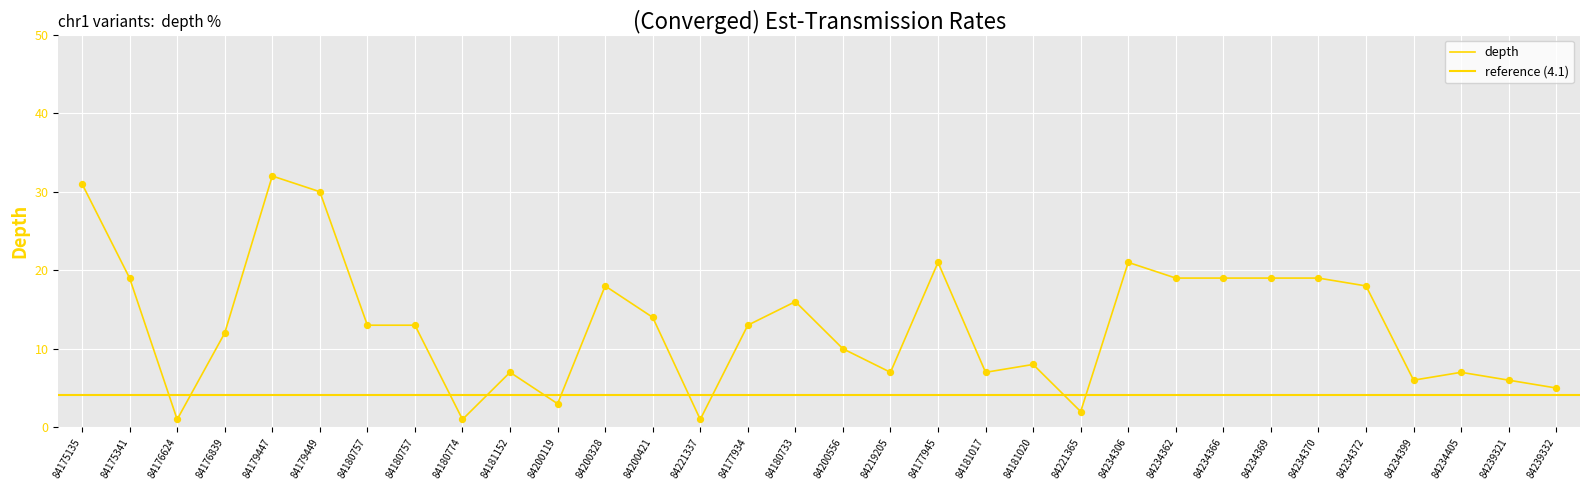

Approximately how many times larger is the value at 84234306 compared to 84200556?

2.1